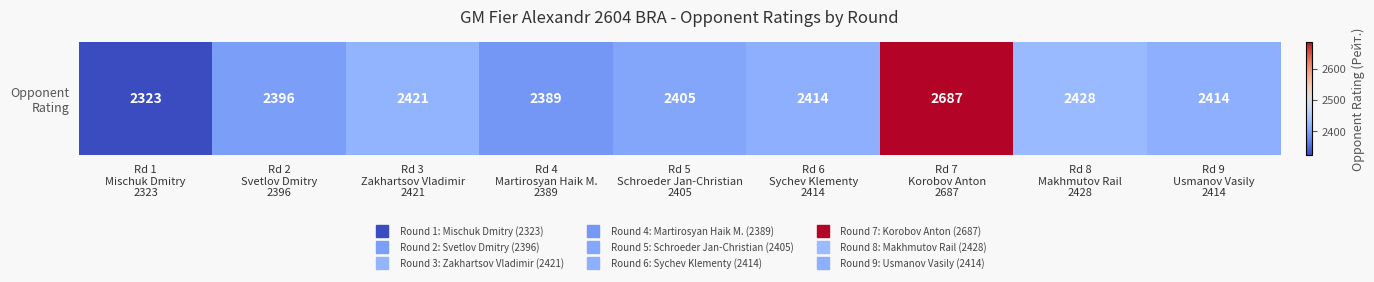

Which has a higher value, Rd 4
Martirosyan Haik M.
2389 or Rd 2
Svetlov Dmitry
2396?

Rd 2
Svetlov Dmitry
2396